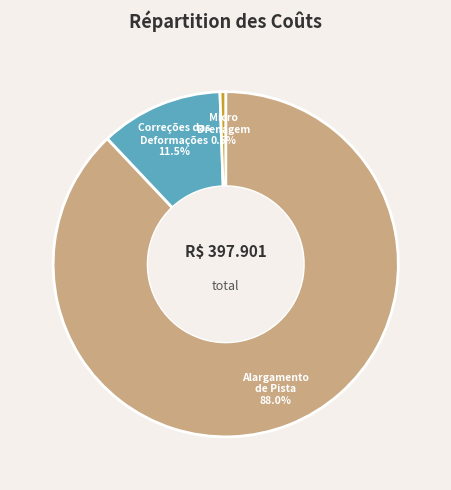

Rank the categories by value from highest to lowest.

Alargamento de Pista, Correções das Deformações, Micro Drenagem